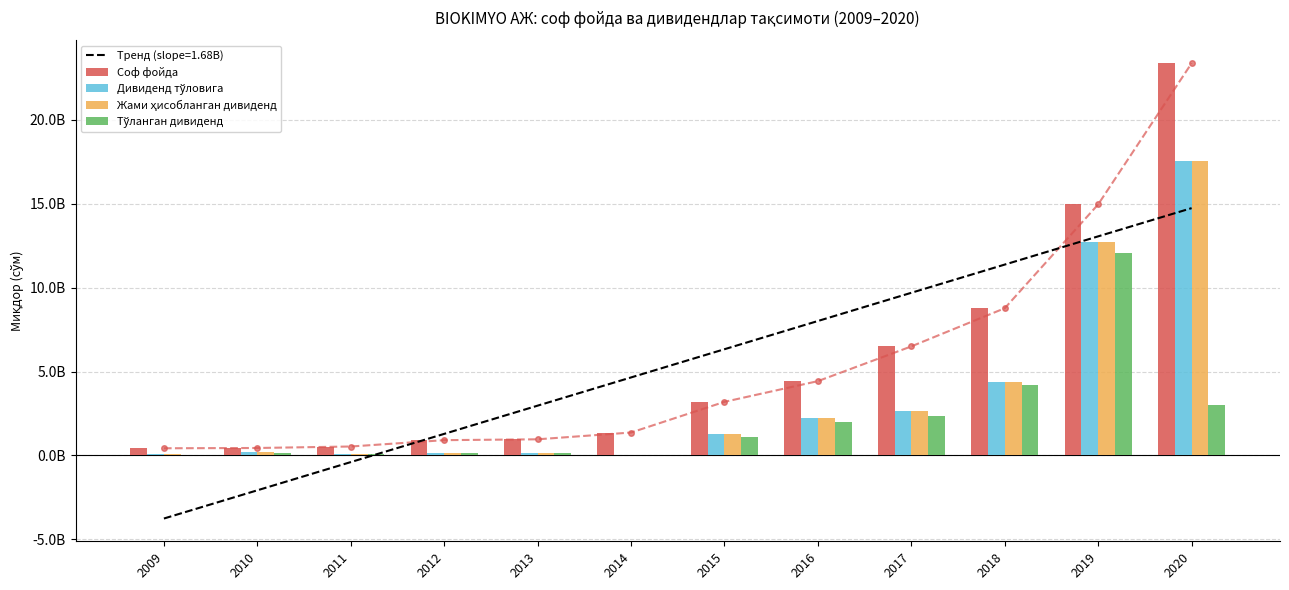

What is the spread (max minus min) of values at 2018?

4590683310.8